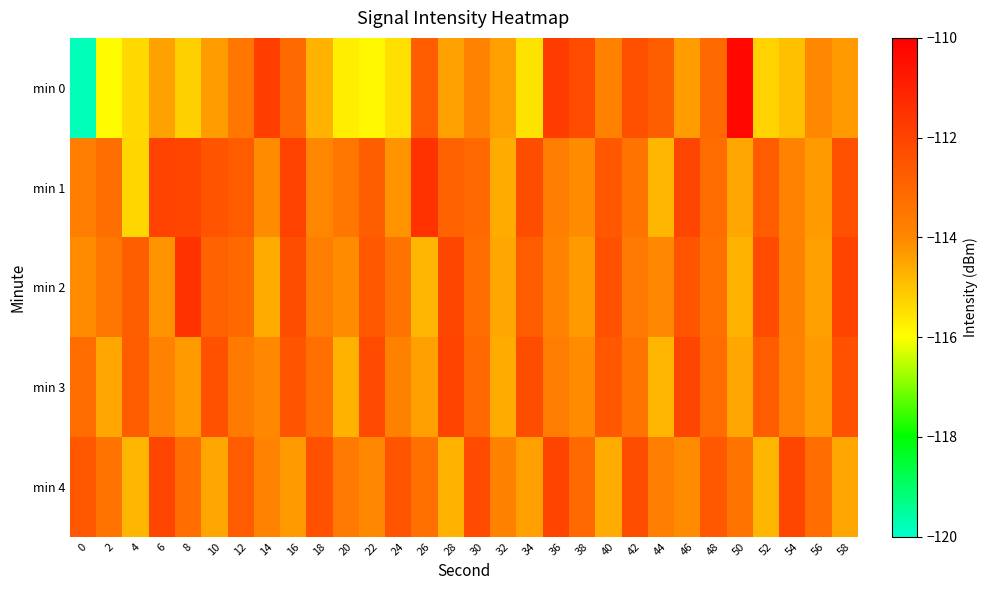

How many distinct data groups are displayed?

5